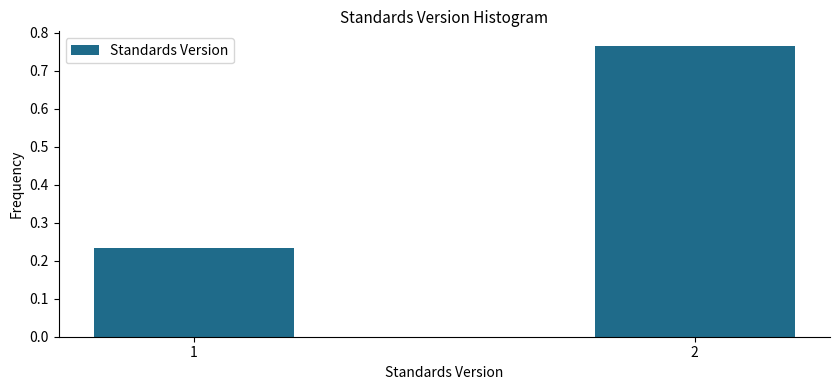

True or false: the data shows 0.5 at 2.

False